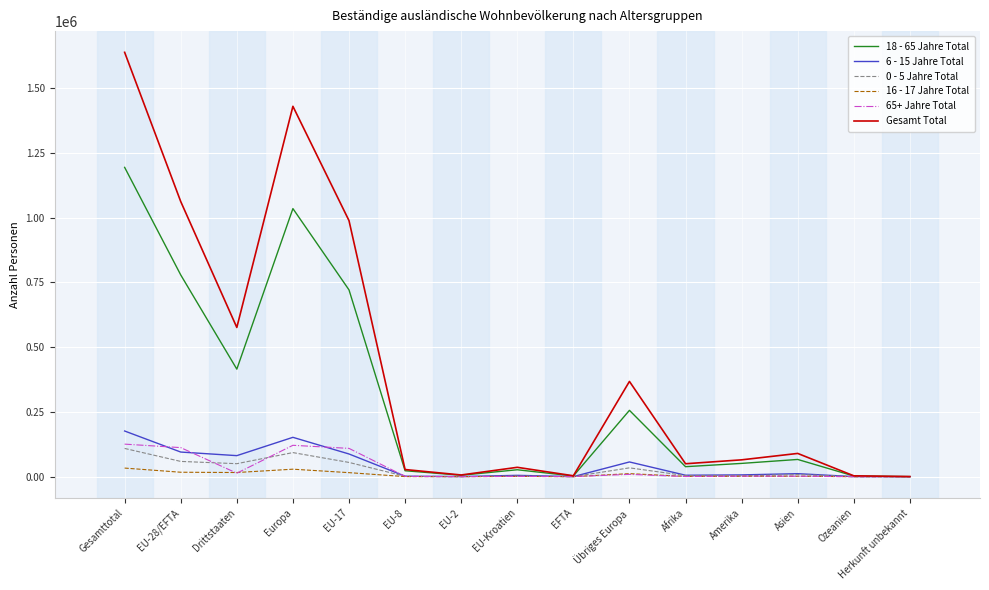

Which series has the largest range (max minus min)?

Gesamt Total